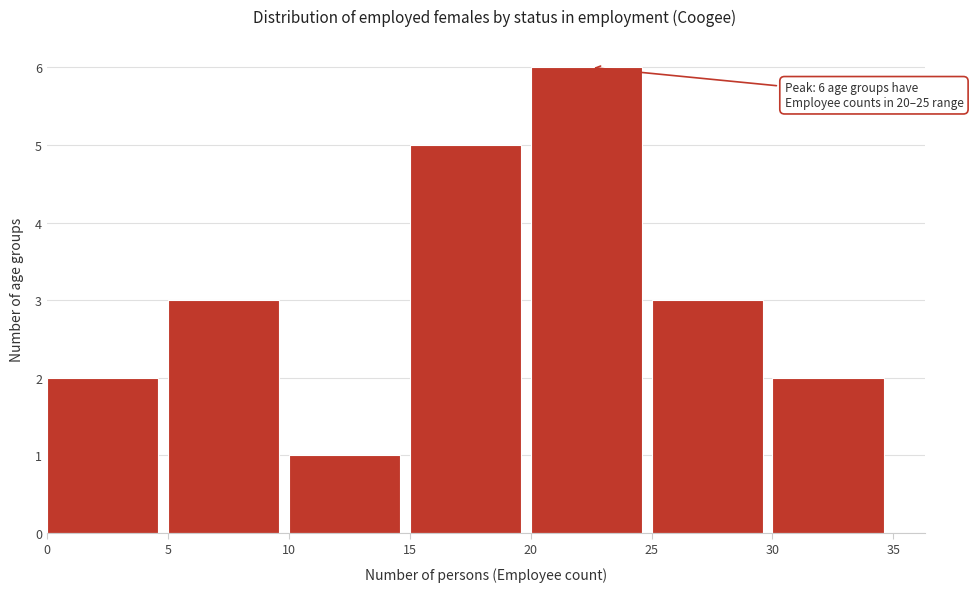

Over which range of the x-axis is the bar tallest?

20 to 25